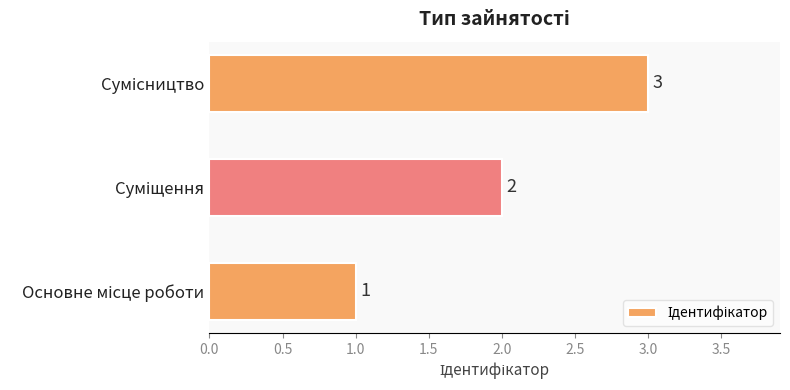

What is the average value?

2